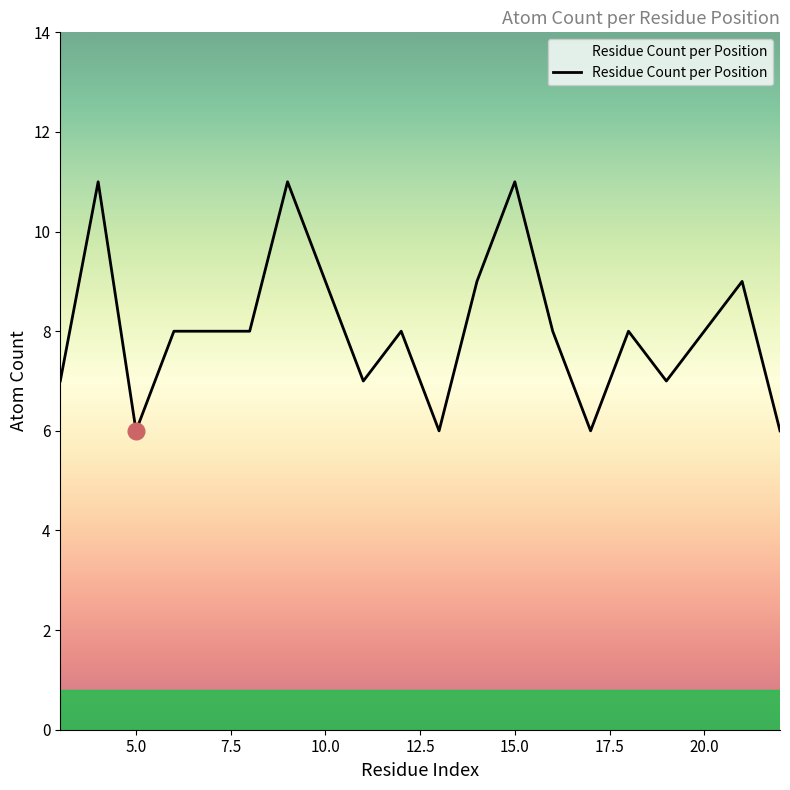

What is the maximum value shown in the chart?

11